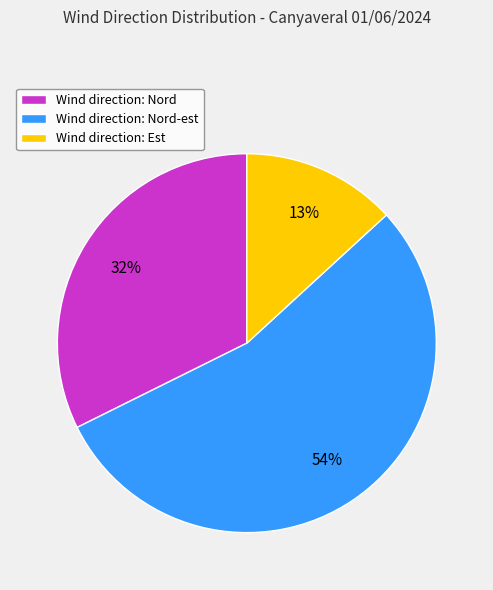

What is the ratio of the value at Wind direction: Nord-est to the value at Wind direction: Nord?

1.7